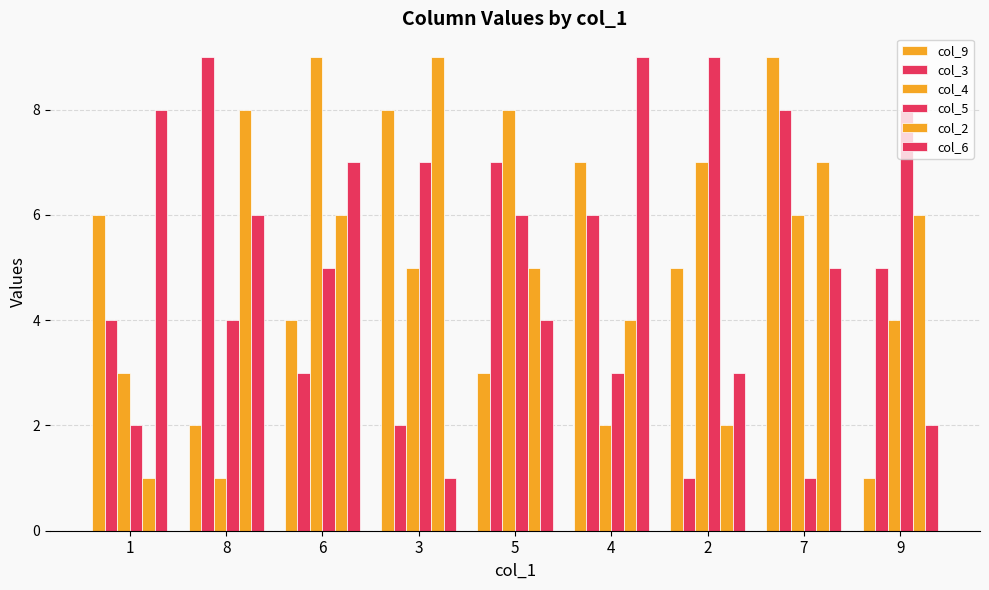

How many bars are there in total?

54